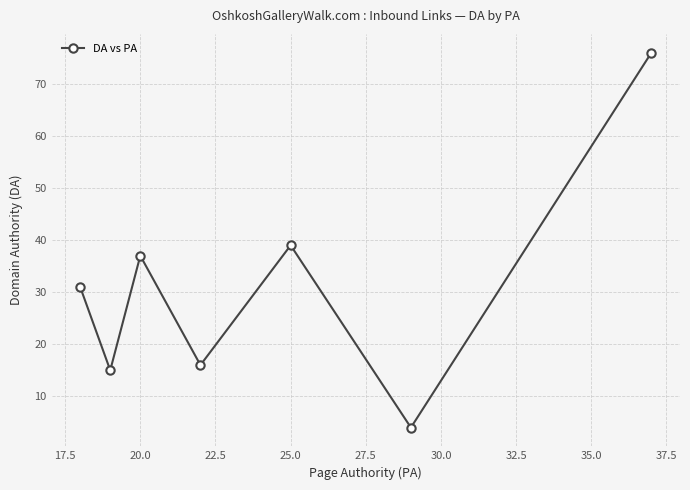

How many lines are shown in the chart?

1